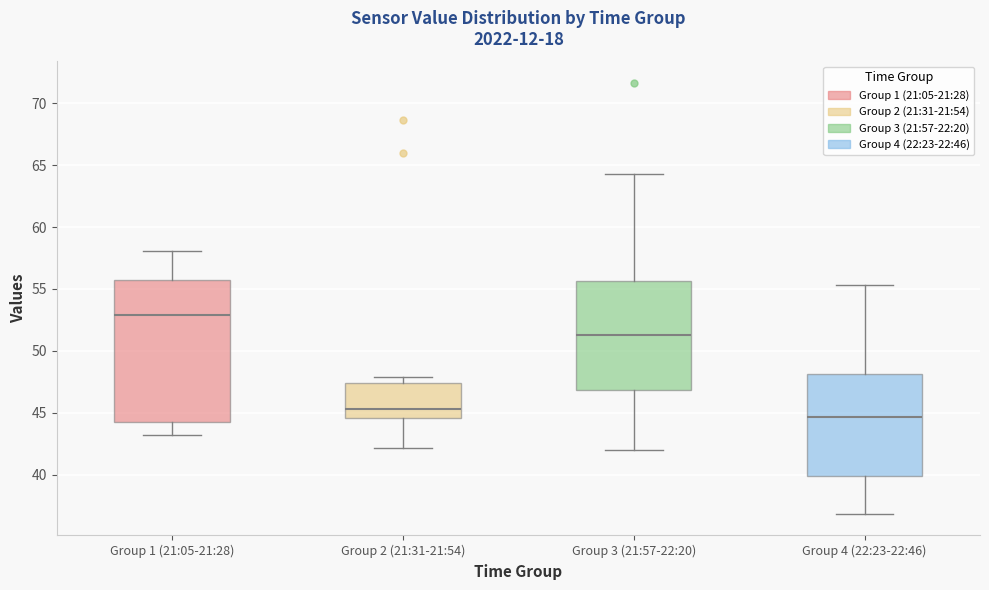

Reading left to right, transcribe this box plot: for each box, give where its median line is, the range the box spans, and where its two whiskers end, as read against the y-axis. The values are not printed on the chart, so give them approximately, as read against the axis.

Group 1 (21:05-21:28): median 53.0, box 44.5 to 55.5, whiskers 43.0 to 58.0
Group 2 (21:31-21:54): median 45.5, box 44.5 to 47.5, whiskers 42.0 to 48.0
Group 3 (21:57-22:20): median 51.5, box 47.0 to 55.5, whiskers 42.0 to 64.5
Group 4 (22:23-22:46): median 44.5, box 40.0 to 48.0, whiskers 37.0 to 55.5